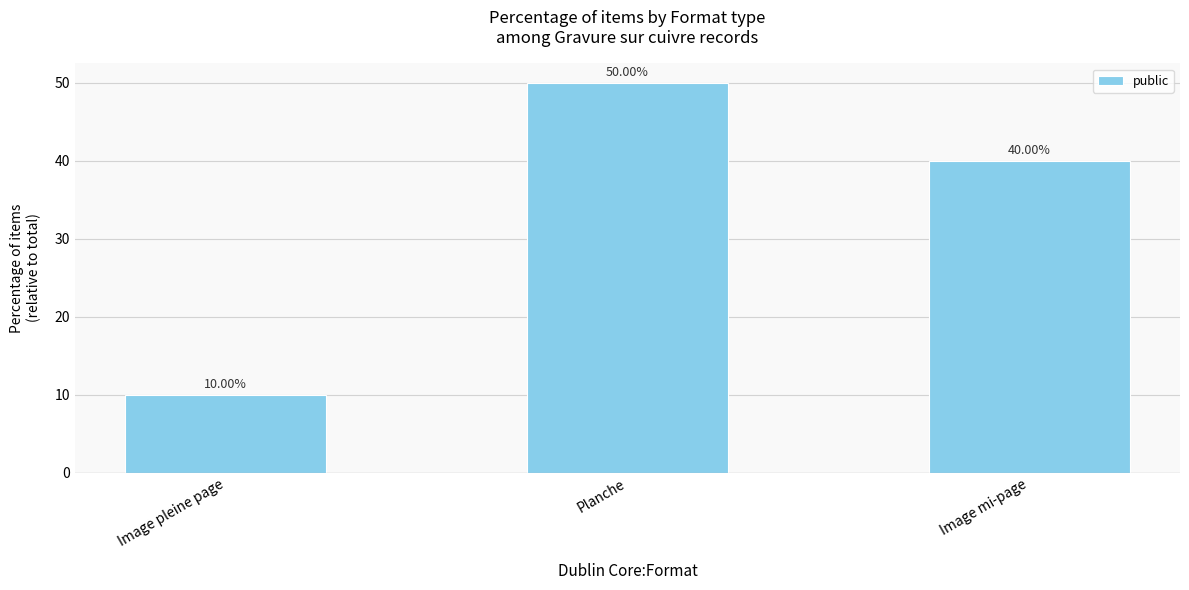

What is the average value?

33